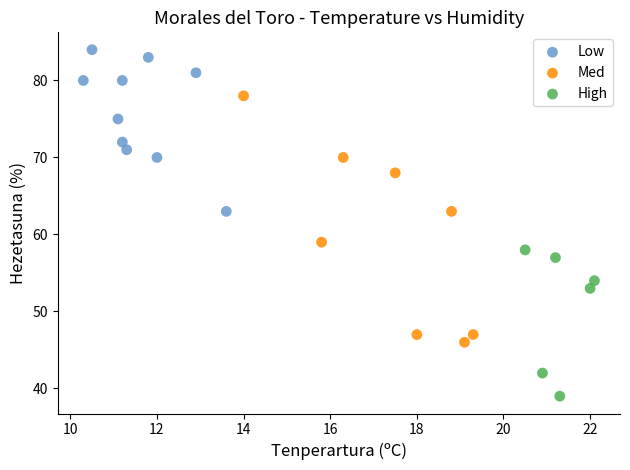

Which series has the largest Y range (max minus min)?

Med